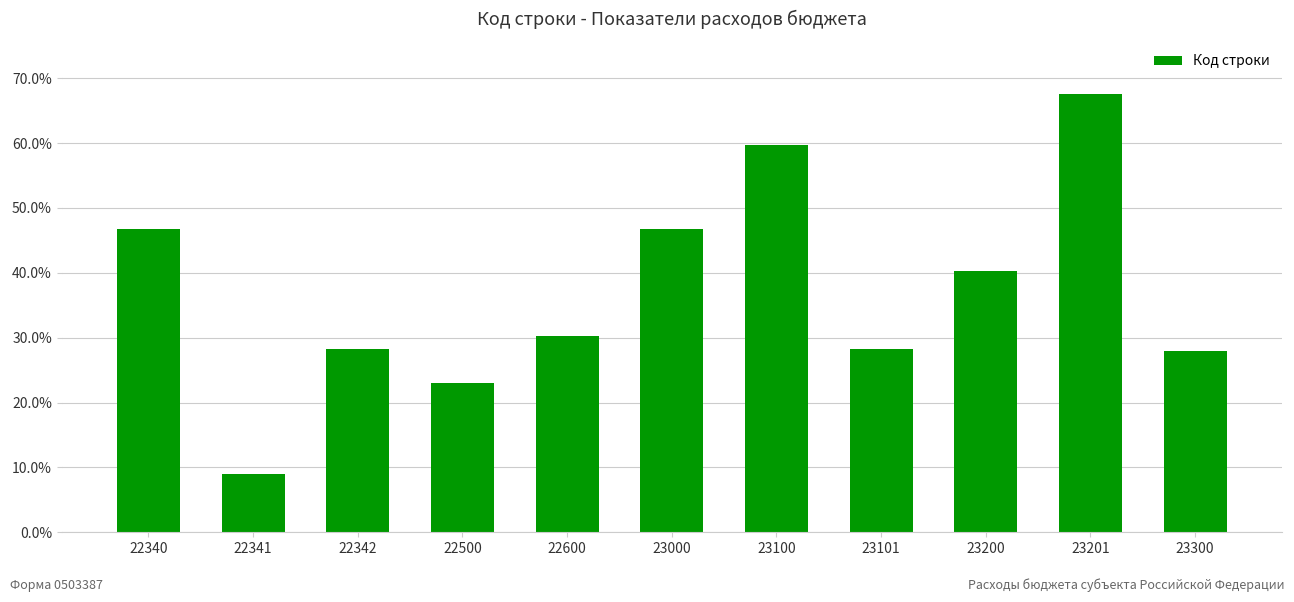

Is it true that the value at 22340 is 46.7?

True